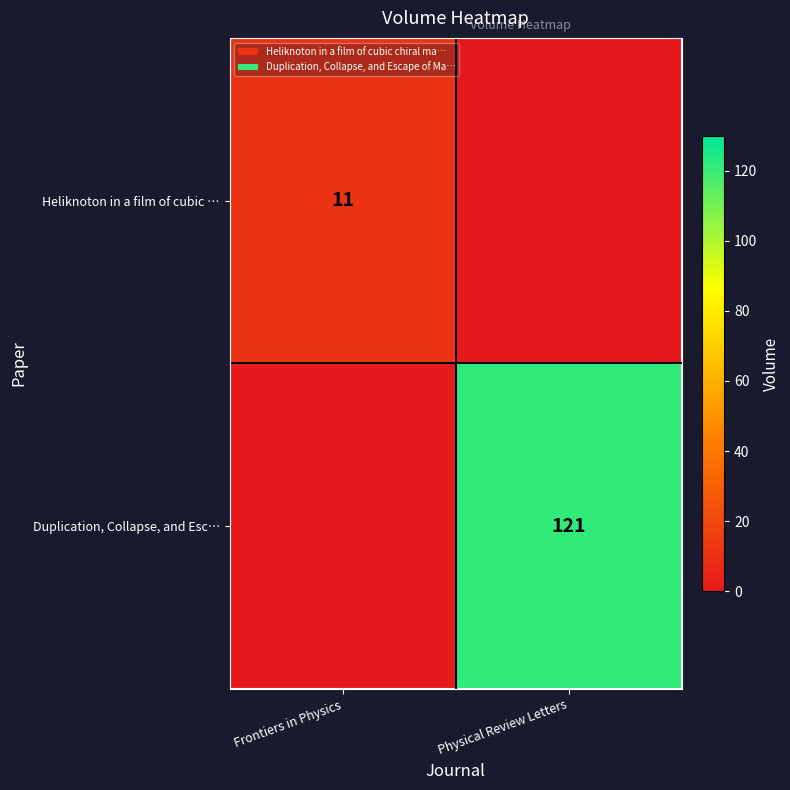

The value of Duplication, Collapse, and Esc… at Physical Review Letters is 121. True or false?

True